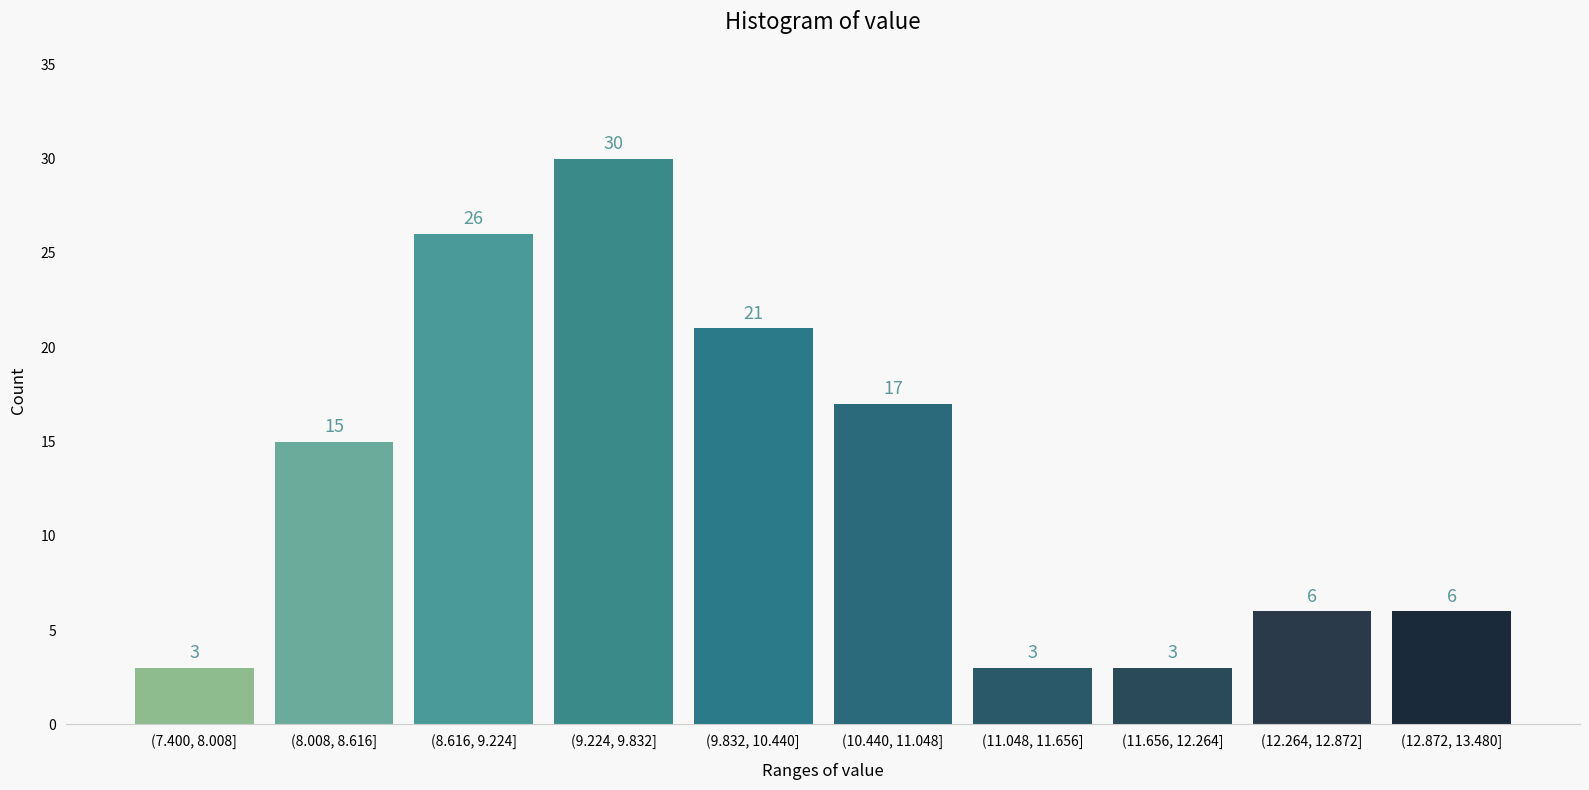

Reading right to left, list all the values displayed in this chart.

(12.872, 13.480]=6	(12.264, 12.872]=6	(11.656, 12.264]=3	(11.048, 11.656]=3	(10.440, 11.048]=17	(9.832, 10.440]=21	(9.224, 9.832]=30	(8.616, 9.224]=26	(8.008, 8.616]=15	(7.400, 8.008]=3